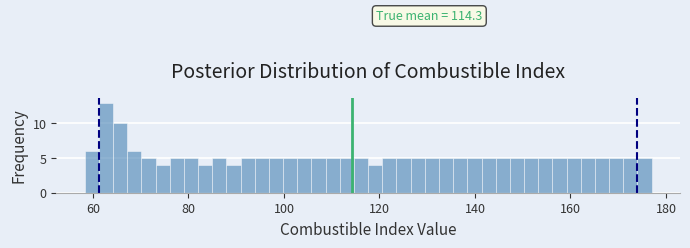

Around what value on the x-axis is the tallest bar? Give the approximate position of its centre, as read against the axis.

62